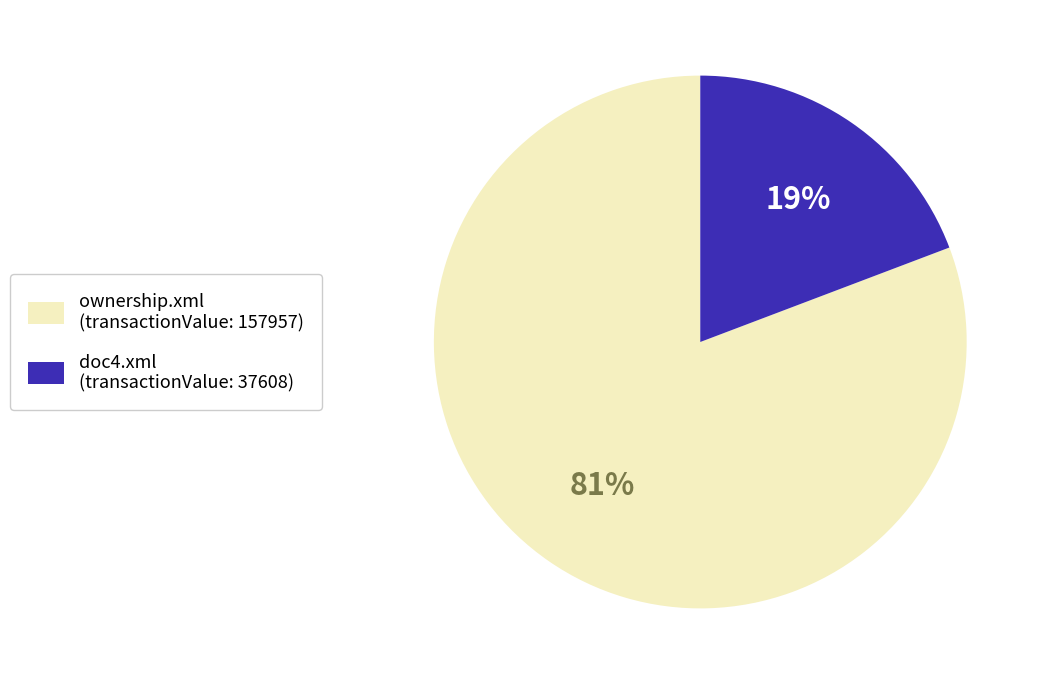

To the nearest percent, what percentage of the pie is doc4.xml?

19%